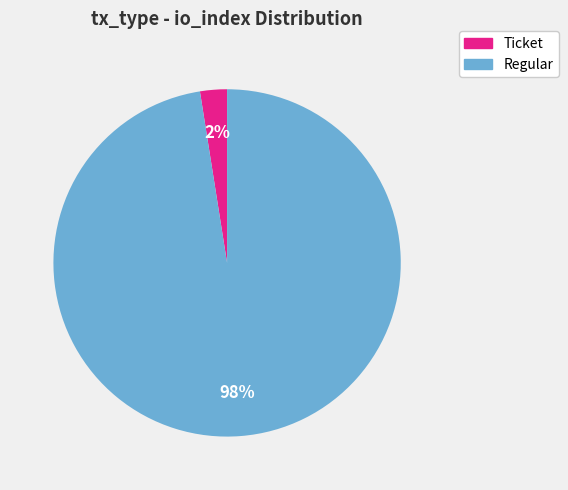

Does any single category account for the majority?

Yes